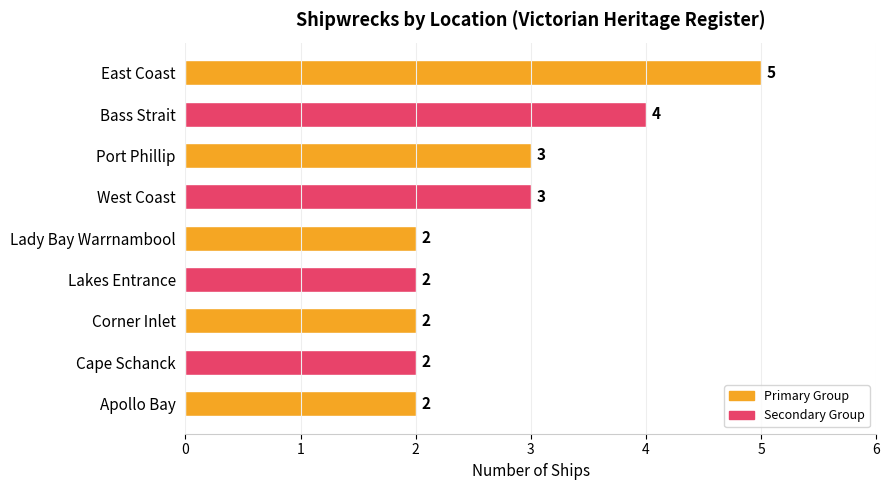

What is the ratio of the value at East Coast to the value at Bass Strait?

1.2